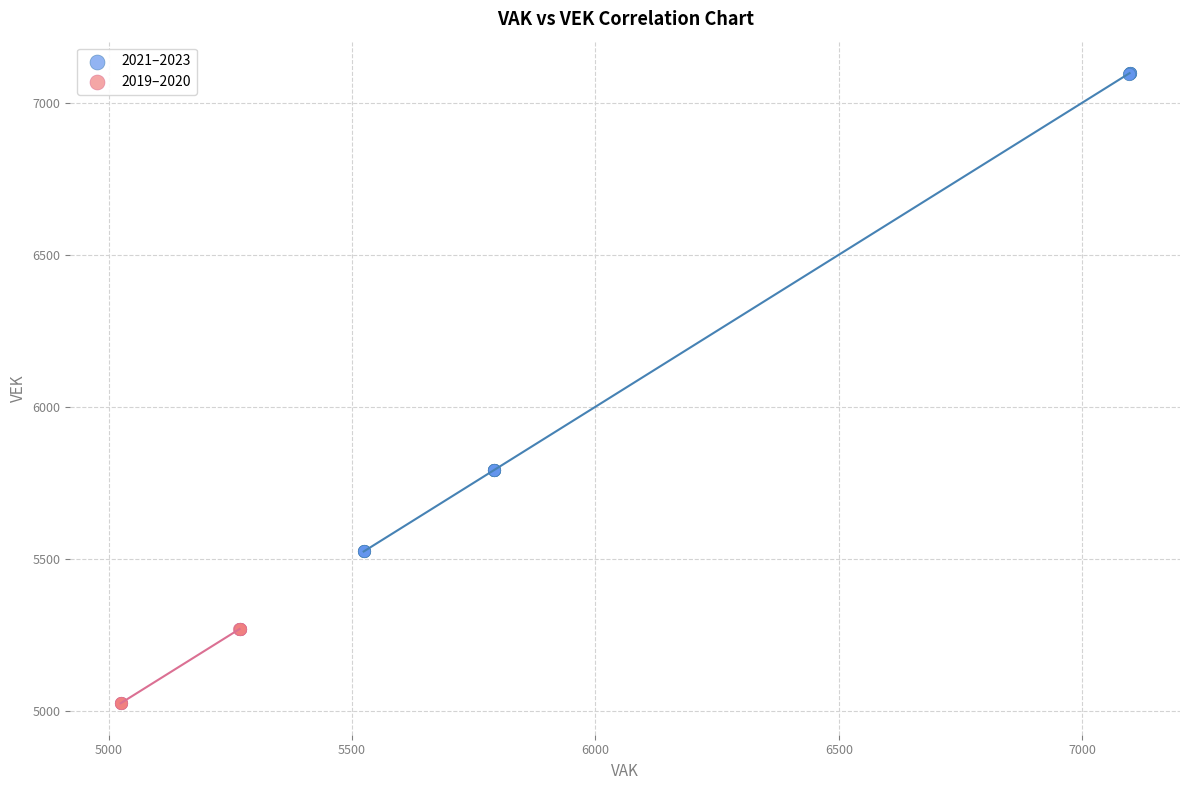

Which series contains the highest Y value?

2021–2023